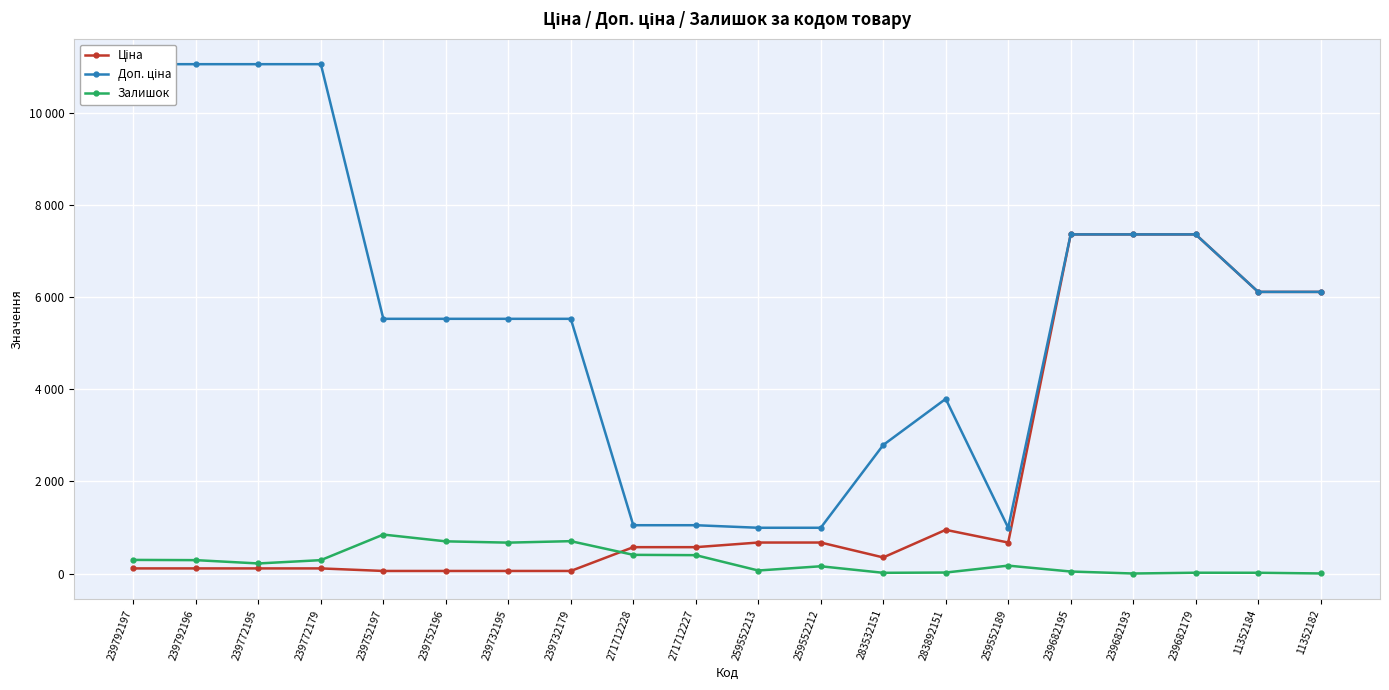

The value of Ціна at 239772195 is 110.5. True or false?

True